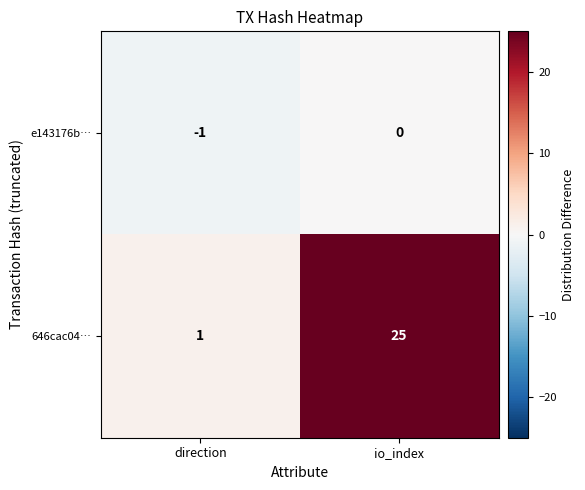

Reading right to left, what are all the values shown in this chart?

e143176b…: 0	-1
646cac04…: 25	1